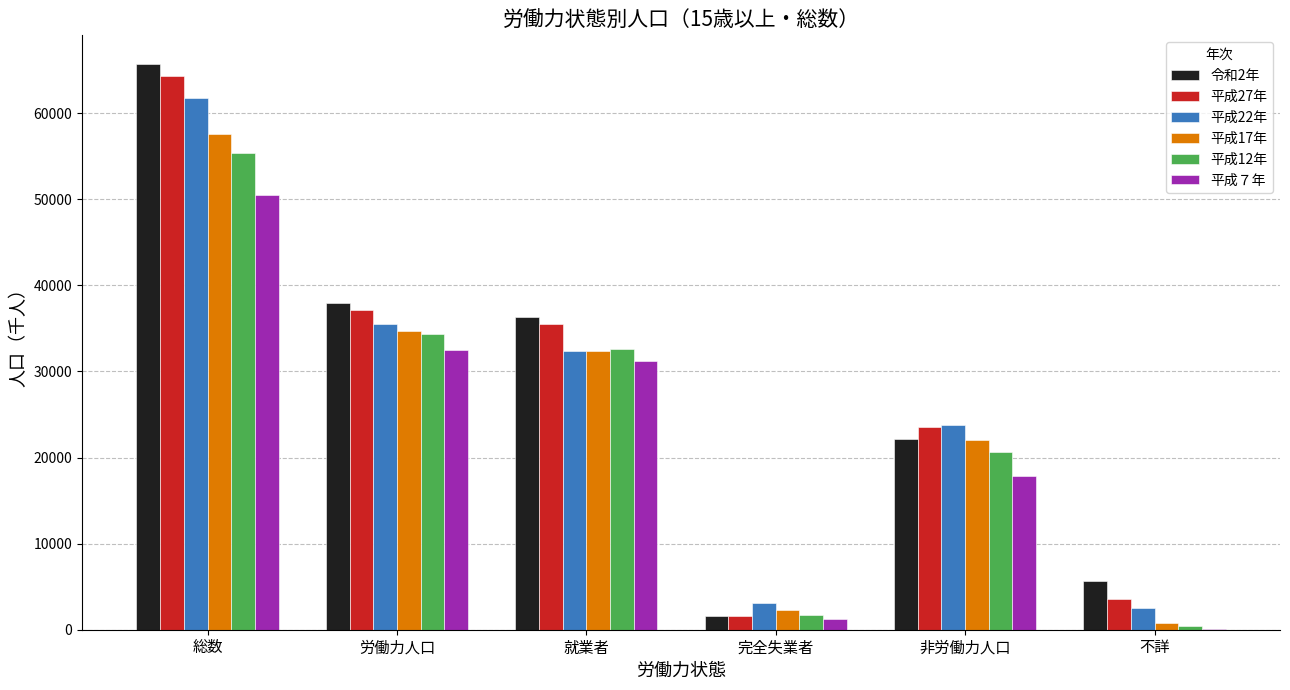

How many series are shown in this chart?

6